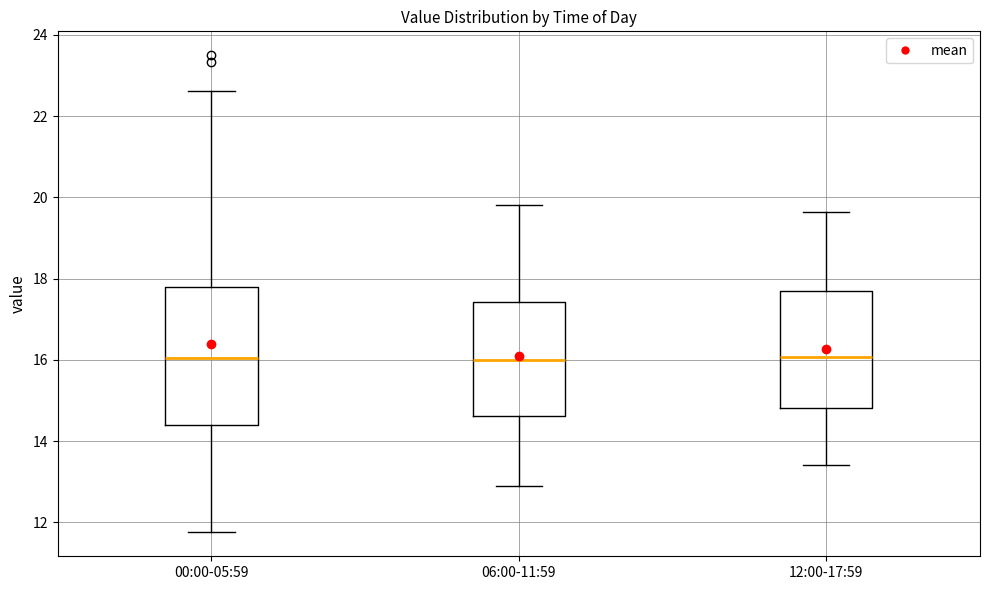

Reading left to right, read every box against the y-axis: the position of its median line, the range the box covers, and the ends of its whiskers. The values are not printed on the chart, so give them approximately, as read against the axis.

00:00-05:59: median 16.0, box 14.4 to 17.8, whiskers 11.8 to 22.6
06:00-11:59: median 16.0, box 14.6 to 17.4, whiskers 13.0 to 19.8
12:00-17:59: median 16.0, box 14.8 to 17.6, whiskers 13.4 to 19.6